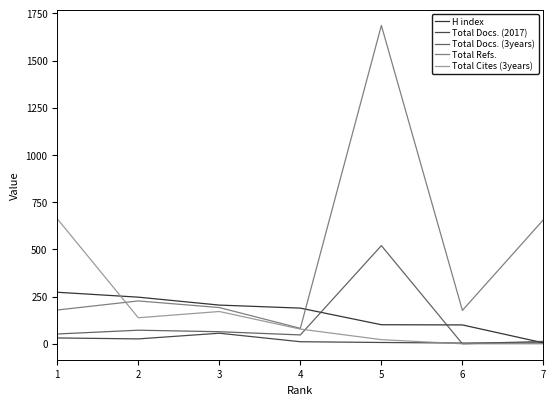

Is the value of Total Refs. at 5 greater than the value of Total Docs. (3years) at 7?

Yes